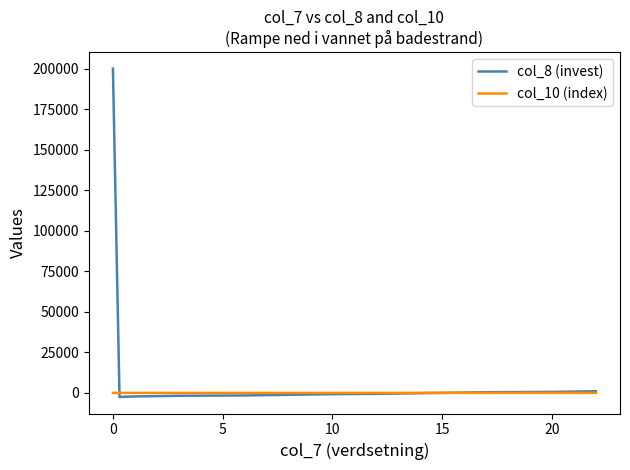

Which series has the largest range (max minus min)?

col_8 (invest)